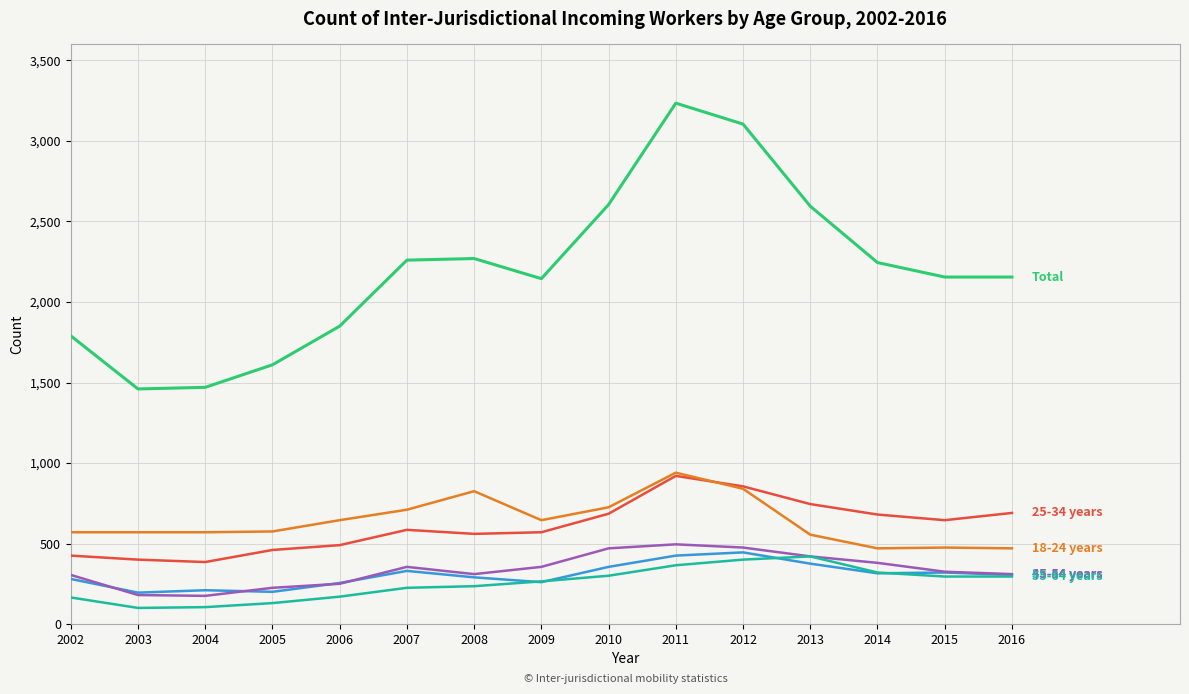

What is the greatest value displayed?

3235